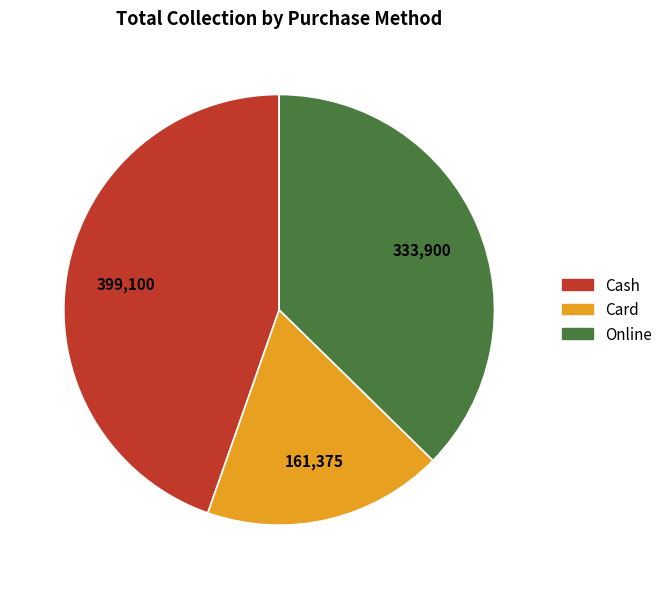

Approximately how many times larger is the value at Card compared to Cash?

0.4